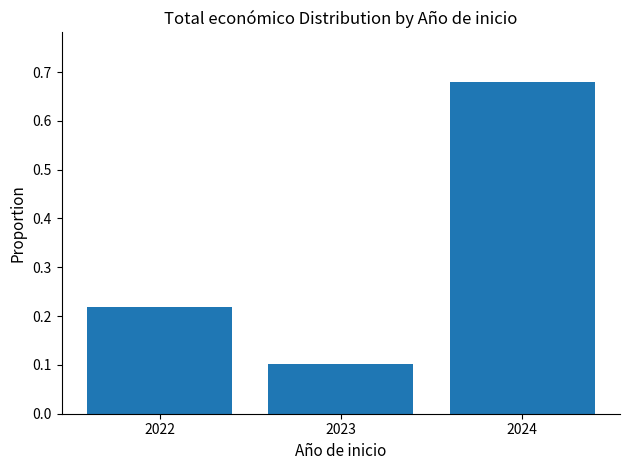

The chart shows a value of 0.3 at 2022. True or false?

False